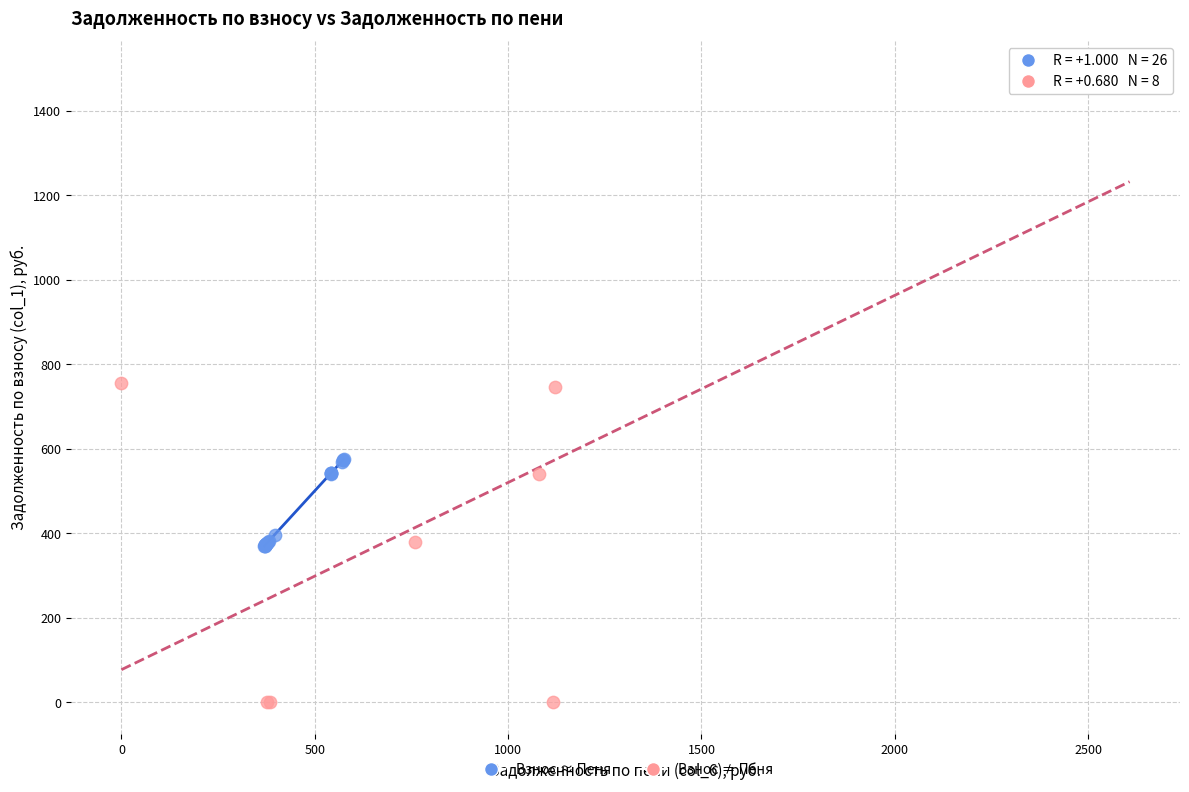

Which series has the largest Y range (max minus min)?

Взнос ≠ Пеня